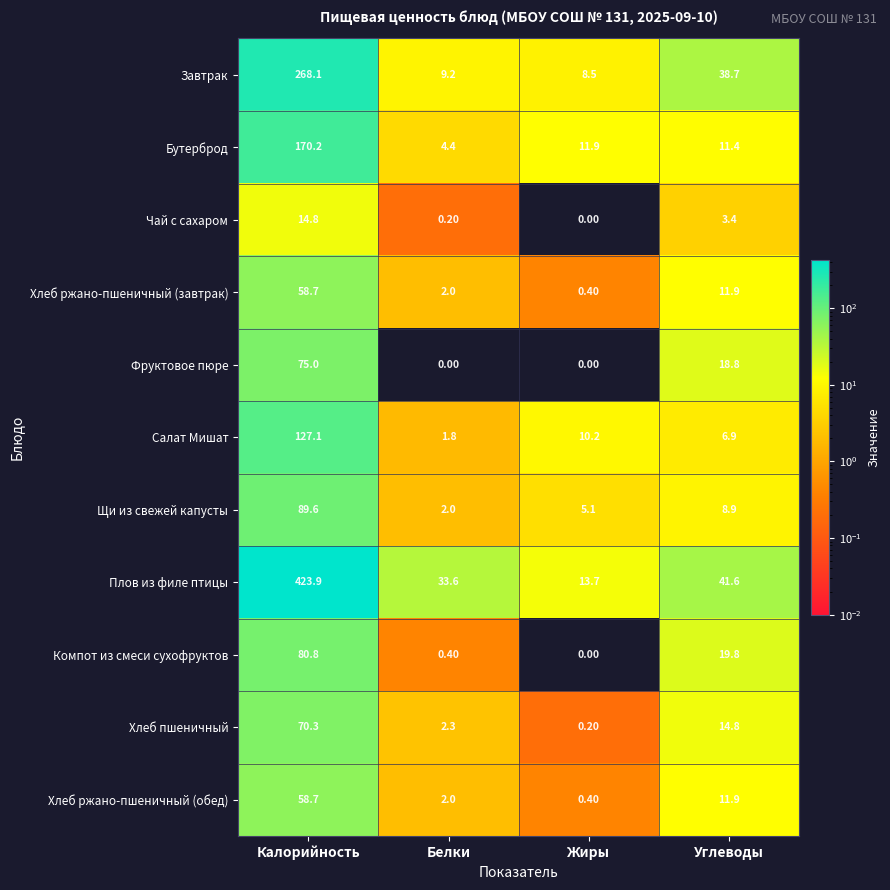

How many series are shown in this chart?

11